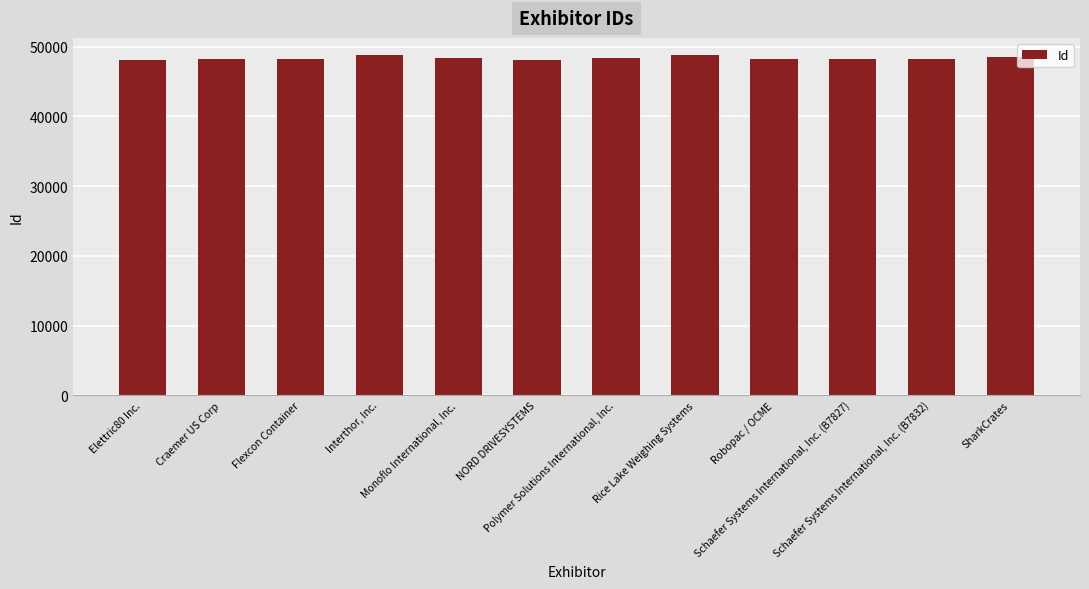

Where does the data first go above 48228?

Interthor, Inc.